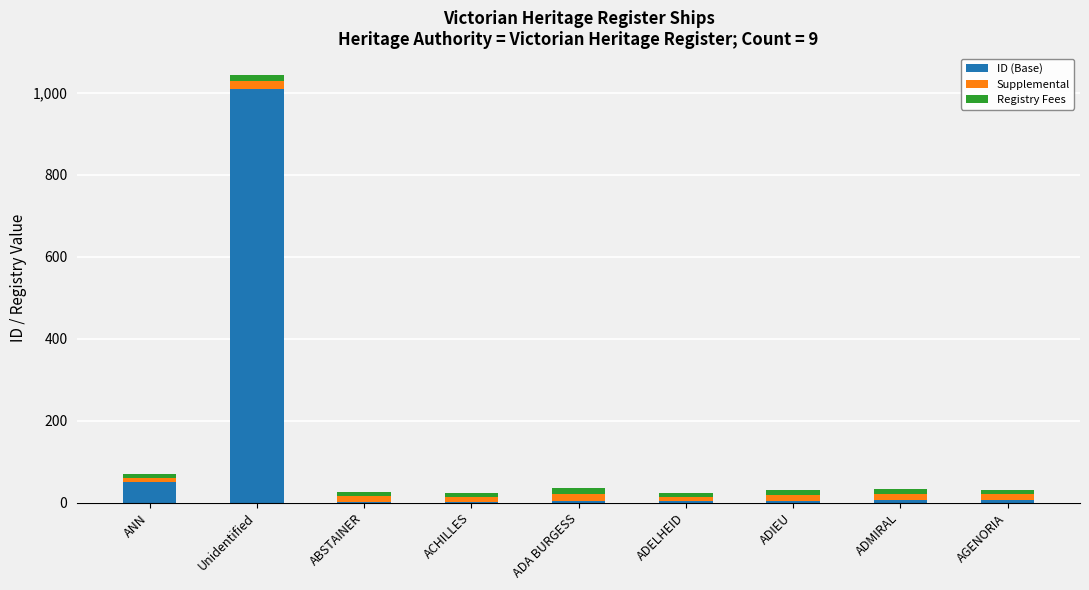

What is the sum of the ID (Base) values at ADELHEID and ANN?

55